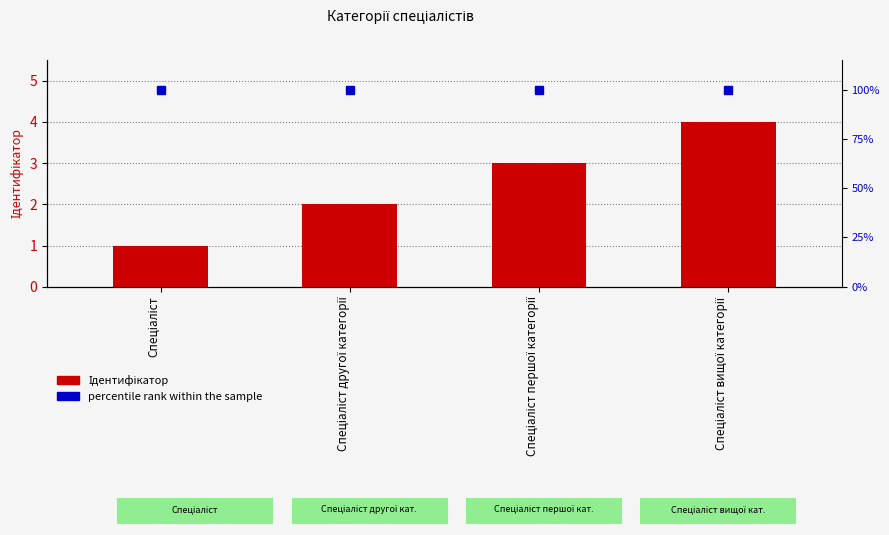

Is the value of percentile rank within the sample at Спеціаліст другої категорії greater than the value of Ідентифікатор at Спеціаліст другої категорії?

Yes